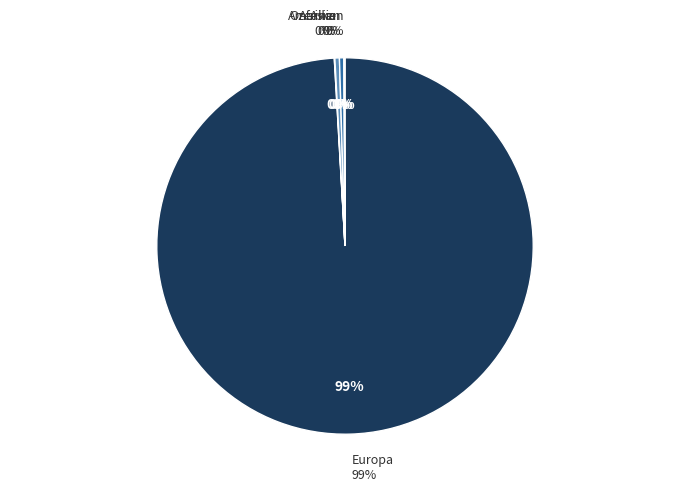

The Afrika slice represents 1% of the pie. True or false?

False